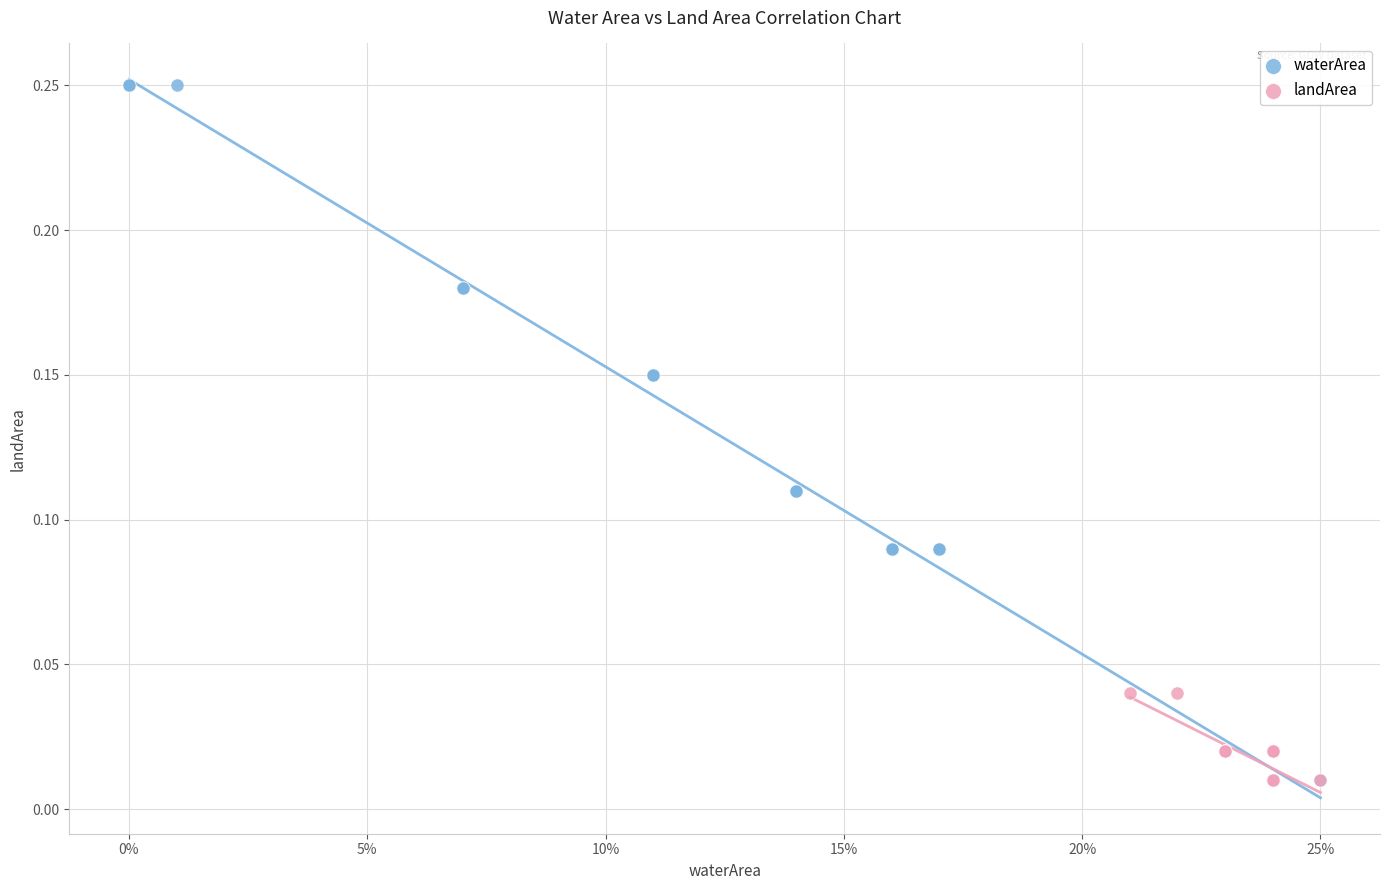

Which series reaches the maximum Y coordinate?

waterArea